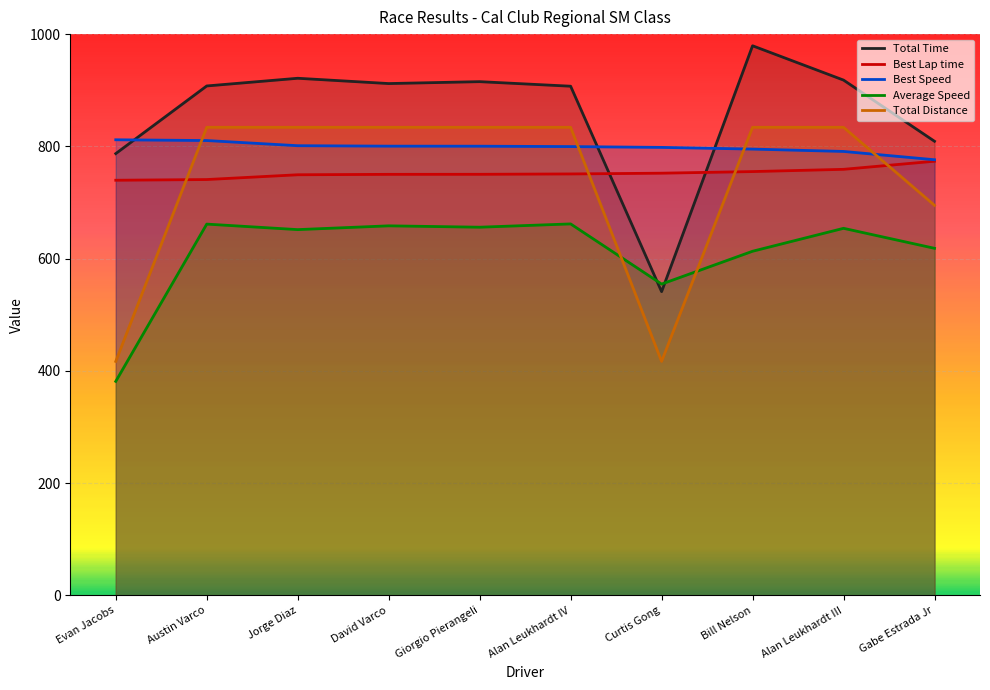

What are all the series names shown in the legend?

Total Time, Best Lap time, Best Speed, Average Speed, Total Distance